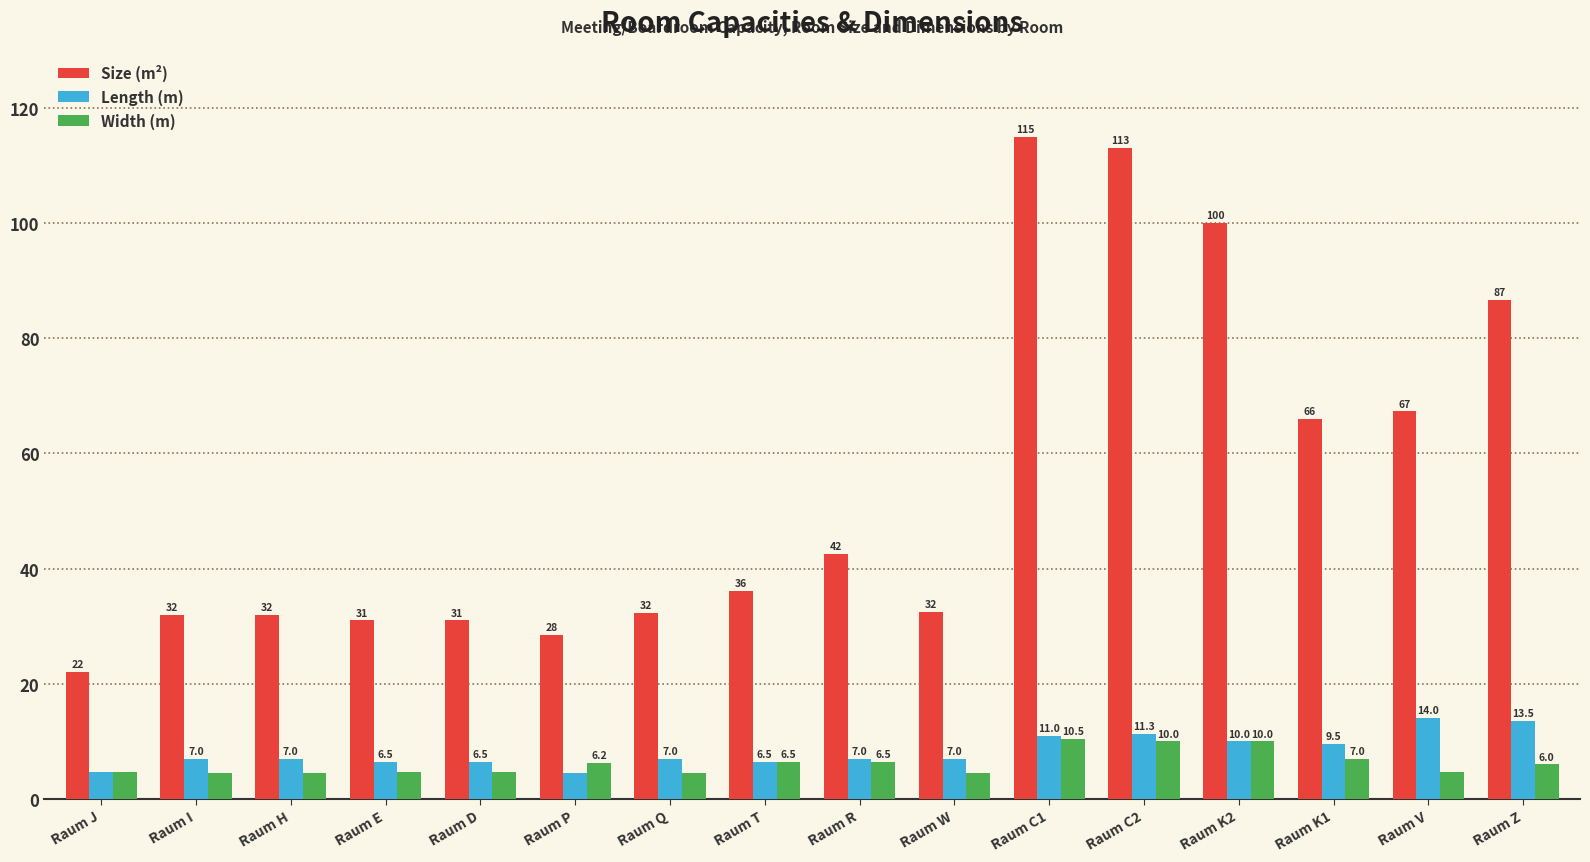

Reading left to right, extract all data points from this chart.

Size (m²): Raum J=22.0	Raum I=32.0	Raum H=32.0	Raum E=31.0	Raum D=31.0	Raum P=28.5	Raum Q=32.3	Raum T=36.1	Raum R=42.5	Raum W=32.5	Raum C1=115.0	Raum C2=113.0	Raum K2=100.0	Raum K1=66.0	Raum V=67.3	Raum Z=86.6
Length (m): Raum J=4.7	Raum I=7.0	Raum H=7.0	Raum E=6.5	Raum D=6.5	Raum P=4.5	Raum Q=7.0	Raum T=6.5	Raum R=7.0	Raum W=7.0	Raum C1=11.0	Raum C2=11.3	Raum K2=10.0	Raum K1=9.5	Raum V=14.0	Raum Z=13.5
Width (m): Raum J=4.7	Raum I=4.5	Raum H=4.5	Raum E=4.7	Raum D=4.7	Raum P=6.2	Raum Q=4.5	Raum T=6.5	Raum R=6.5	Raum W=4.5	Raum C1=10.5	Raum C2=10.0	Raum K2=10.0	Raum K1=7.0	Raum V=4.6	Raum Z=6.0